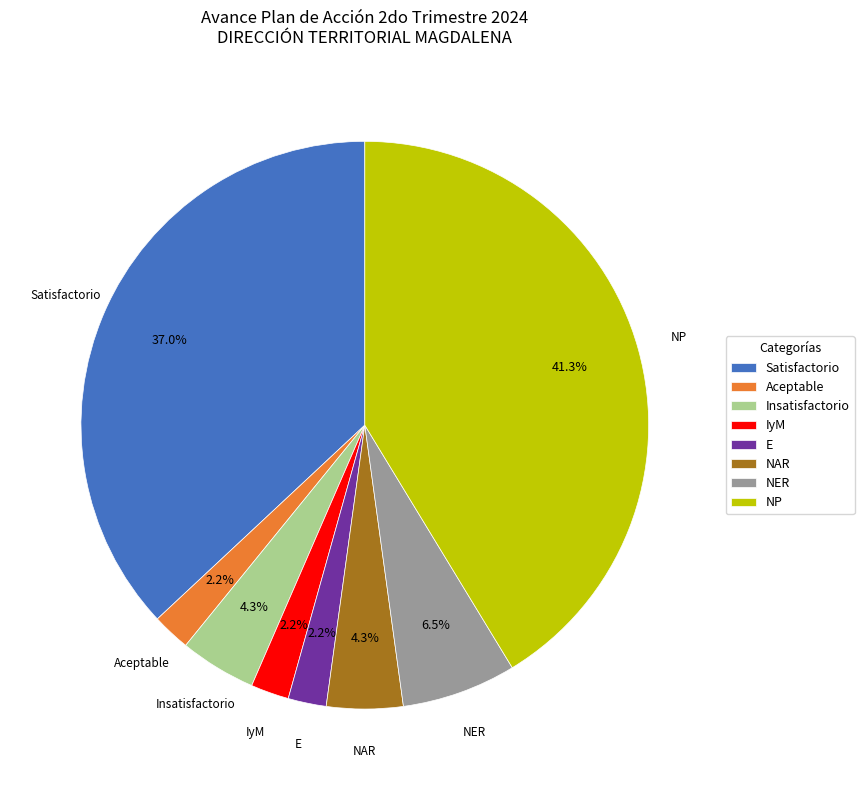

What is the total percentage of NER and Aceptable?

8.7%